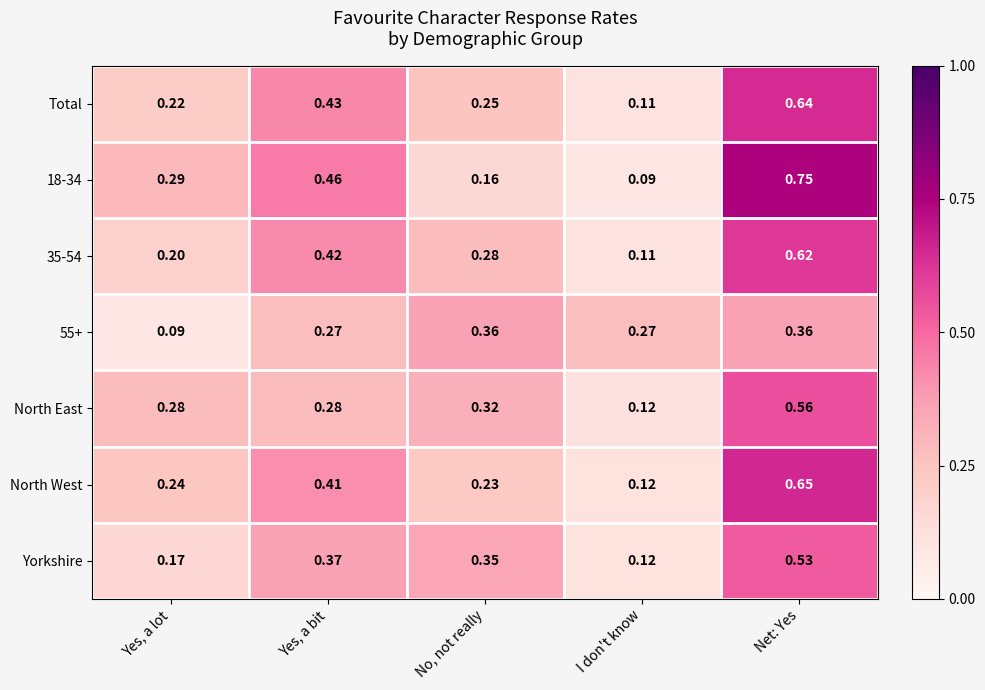

At how many categories does at least one series exceed 0?

5